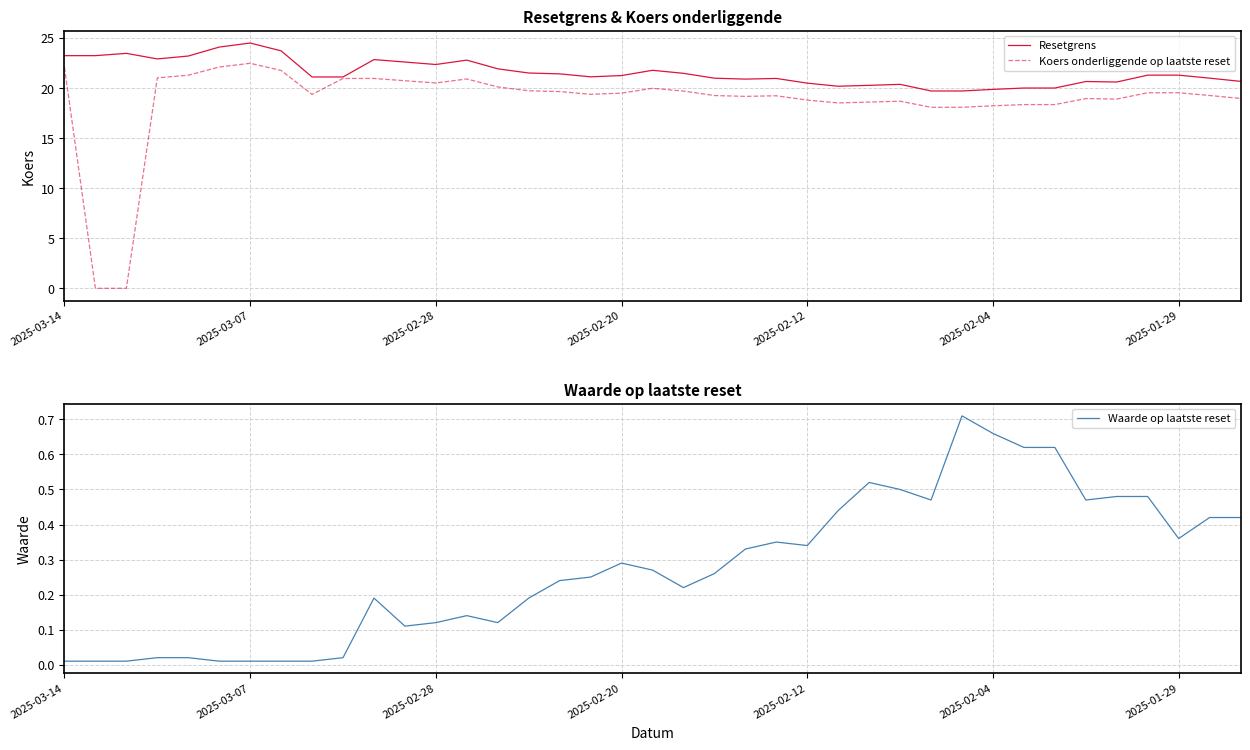

True or false: Koers onderliggende op laatste reset has a value of 22.1 at 2025-03-14.

True